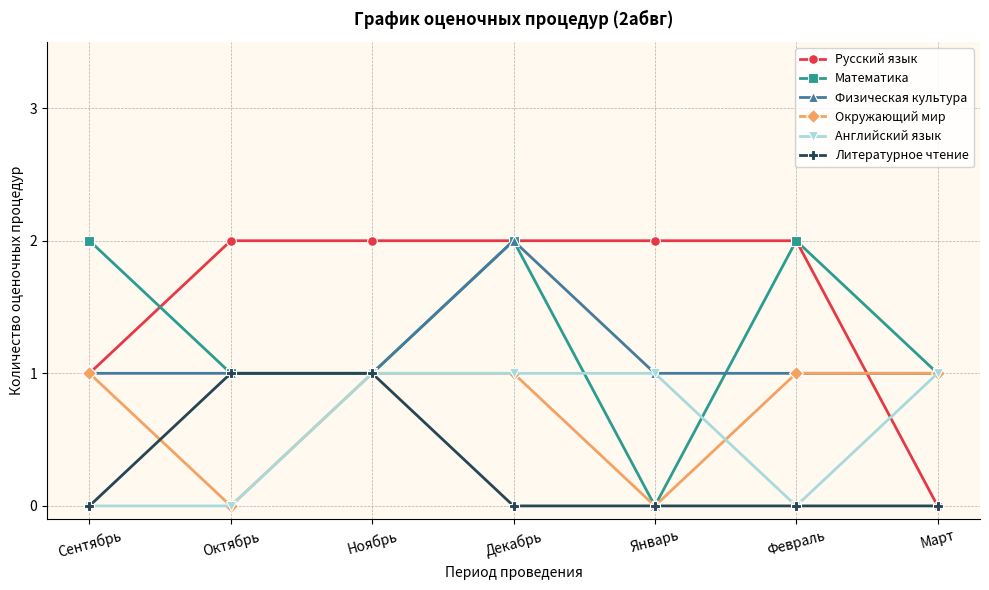

Is this an area chart (filled region under the line)?

No